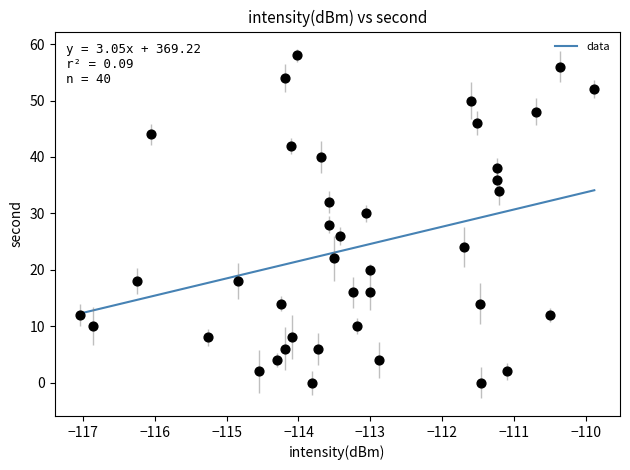

What is the range of Y values (max minus min)?

58